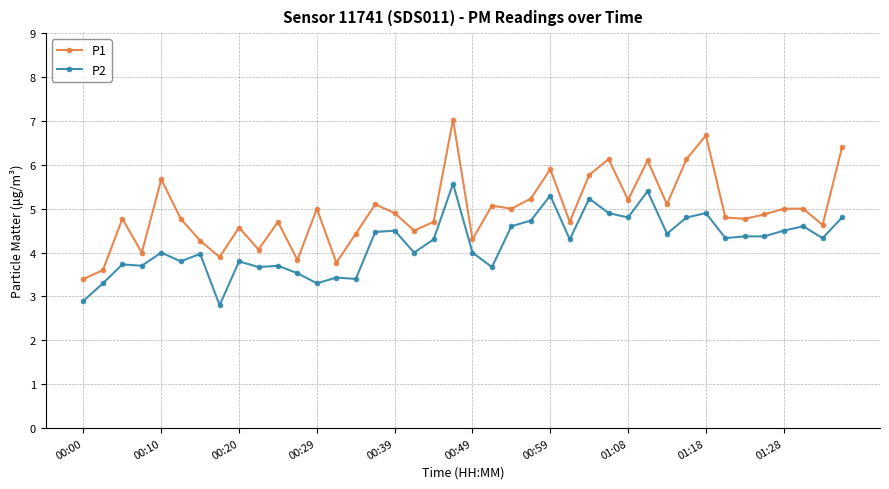

True or false: P2 and P1 intersect in this chart.

False